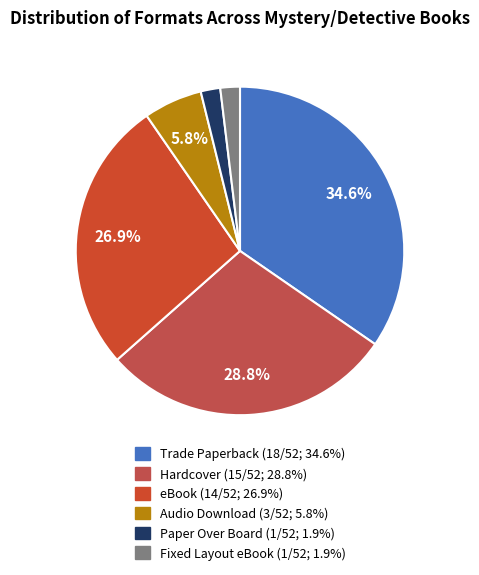

Does Hardcover represent more than half of the total?

No